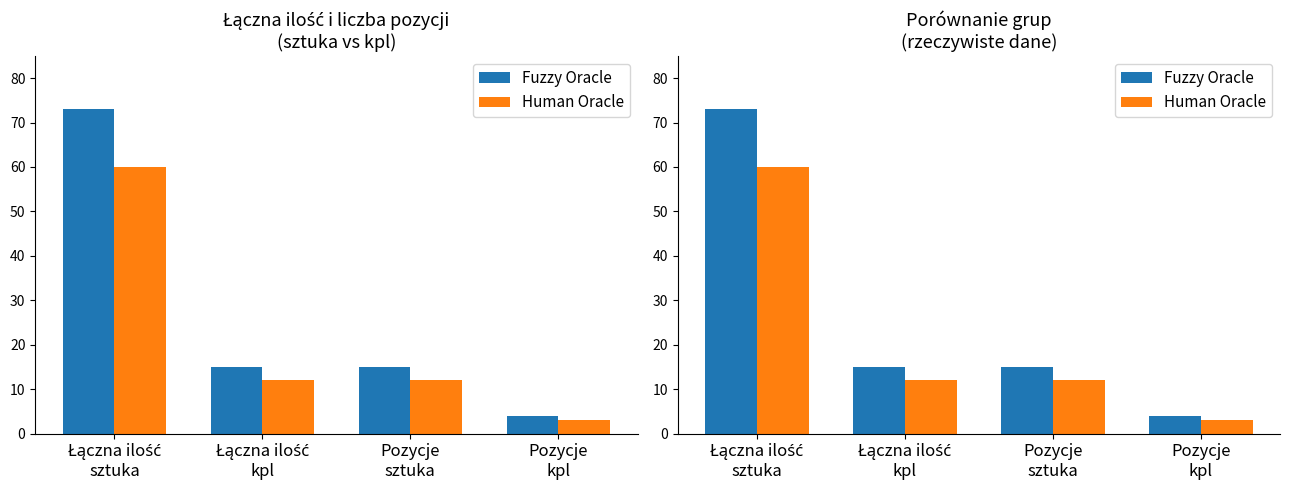

What is the difference between the highest and lowest values at Łączna ilość
sztuka?

13